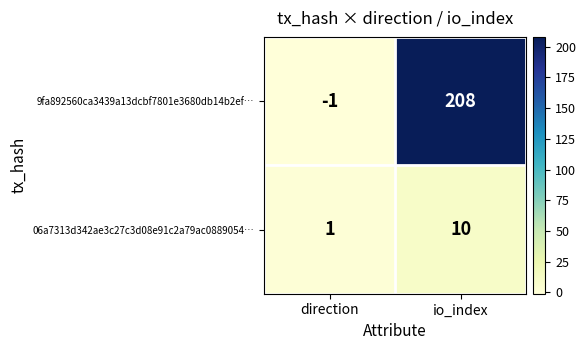

Count the number of categories in the chart.

2